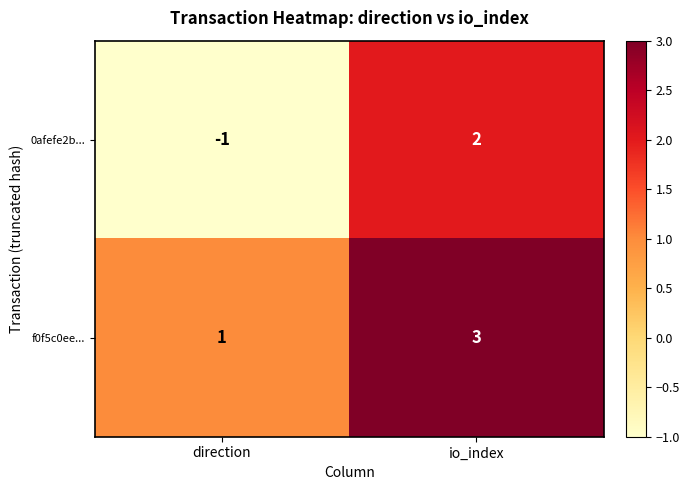

List the series in order of their peak value, highest first.

f0f5c0ee..., 0afefe2b...